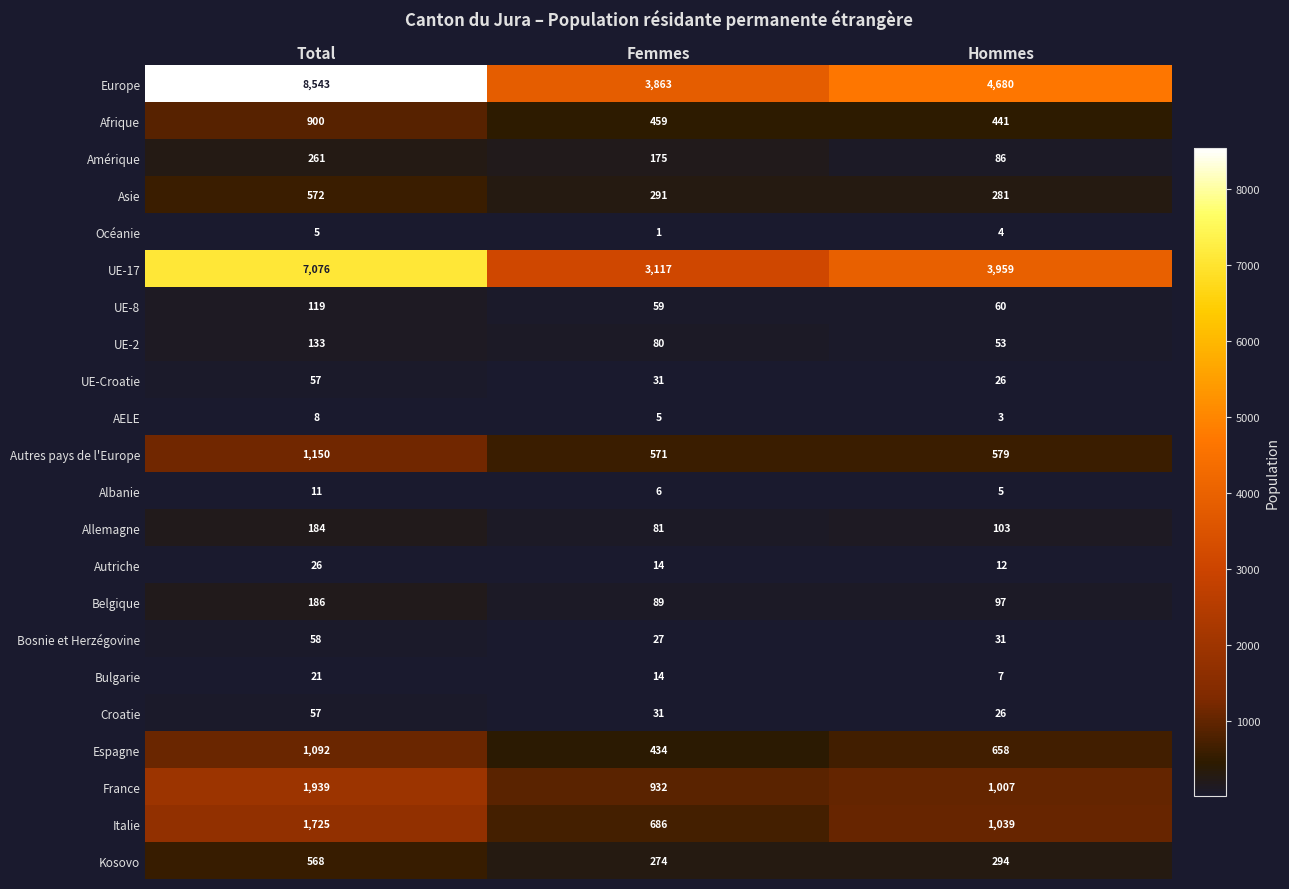

At which label does UE-8 reach its peak?

Total